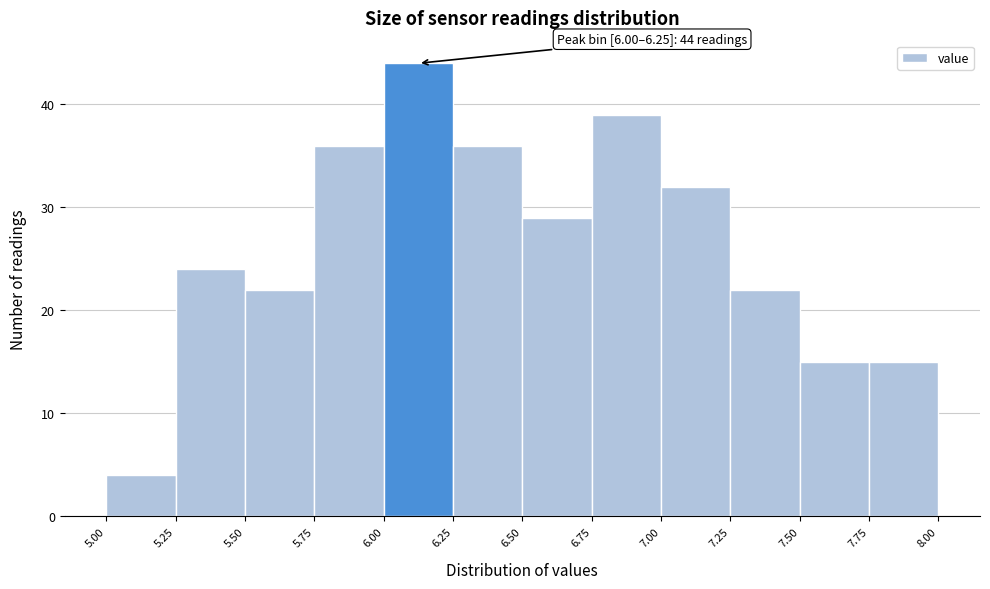

Which range on the x-axis has the tallest bar?

6.00 to 6.25